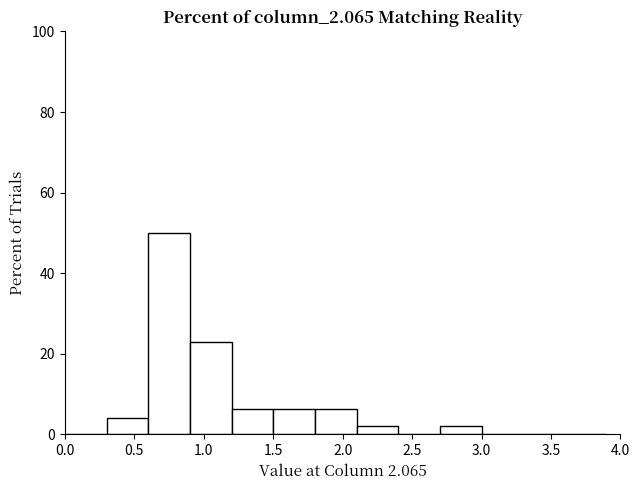

Over which range of the x-axis is the bar tallest?

0.6 to 0.9